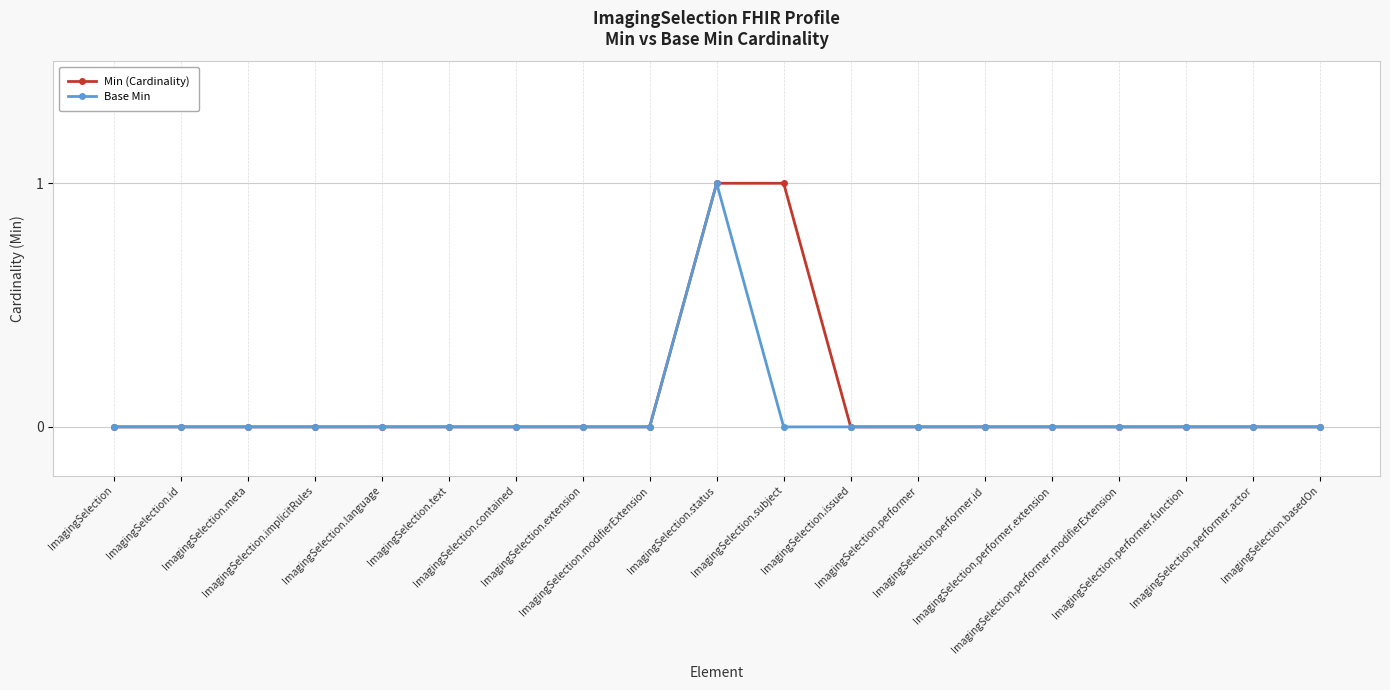

What is the sum of all Base Min values?

1